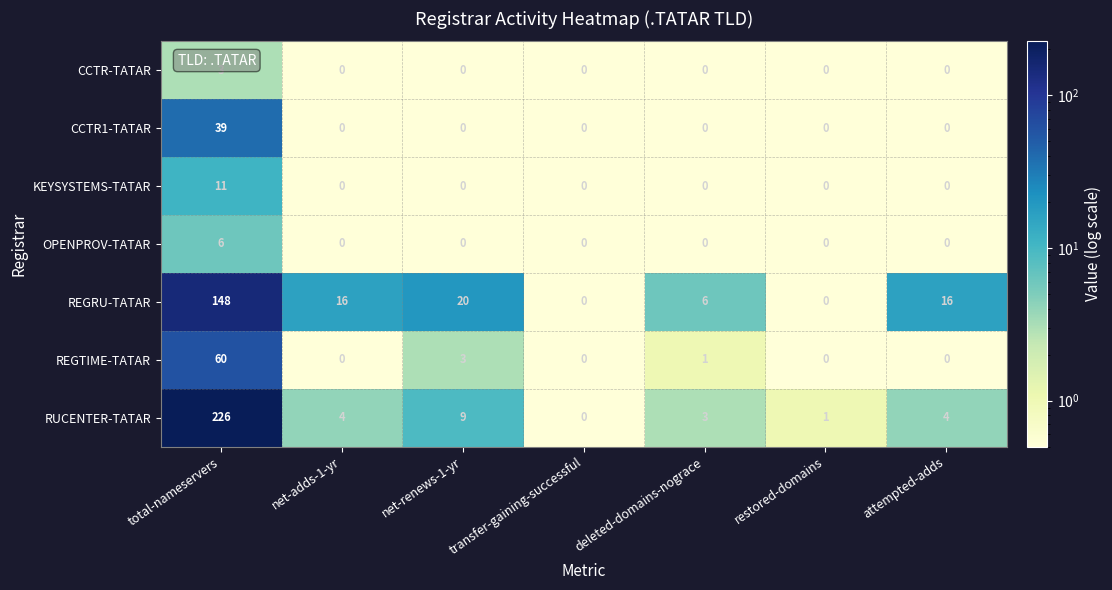

Rank the series by their maximum value, from highest to lowest.

RUCENTER-TATAR, REGRU-TATAR, REGTIME-TATAR, CCTR1-TATAR, KEYSYSTEMS-TATAR, OPENPROV-TATAR, CCTR-TATAR